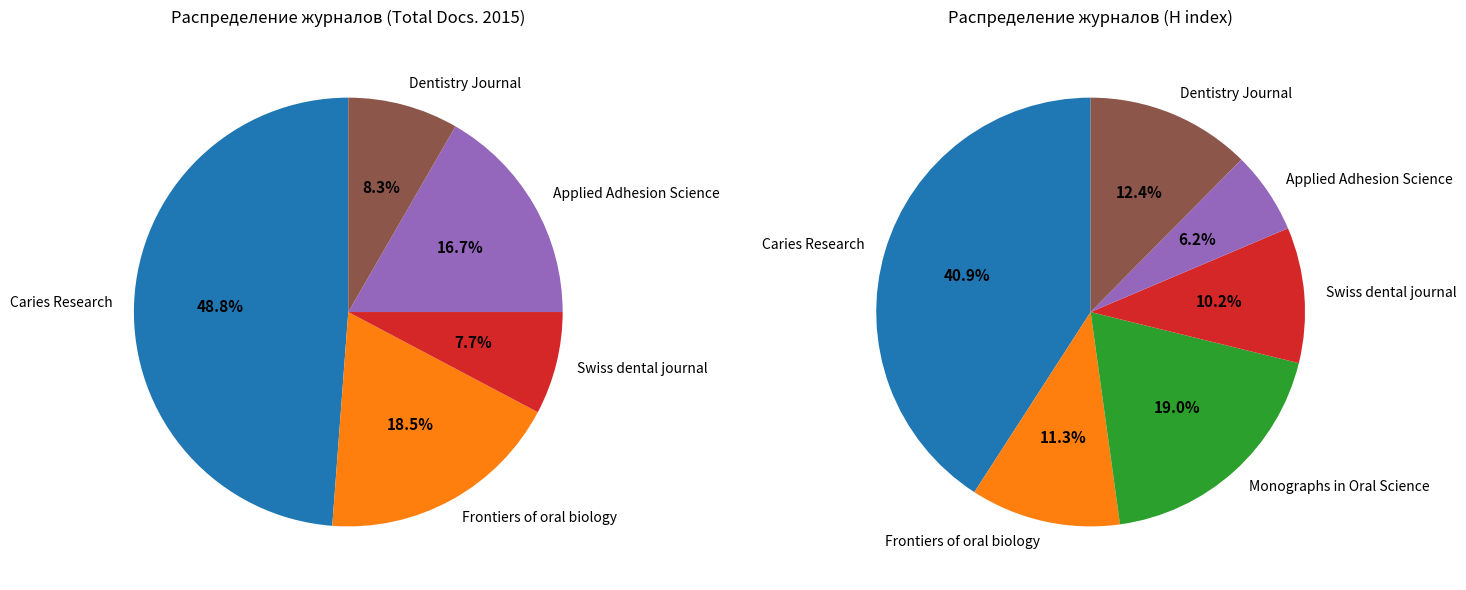

Is it true that Applied Adhesion Science is 6% of the pie?

False